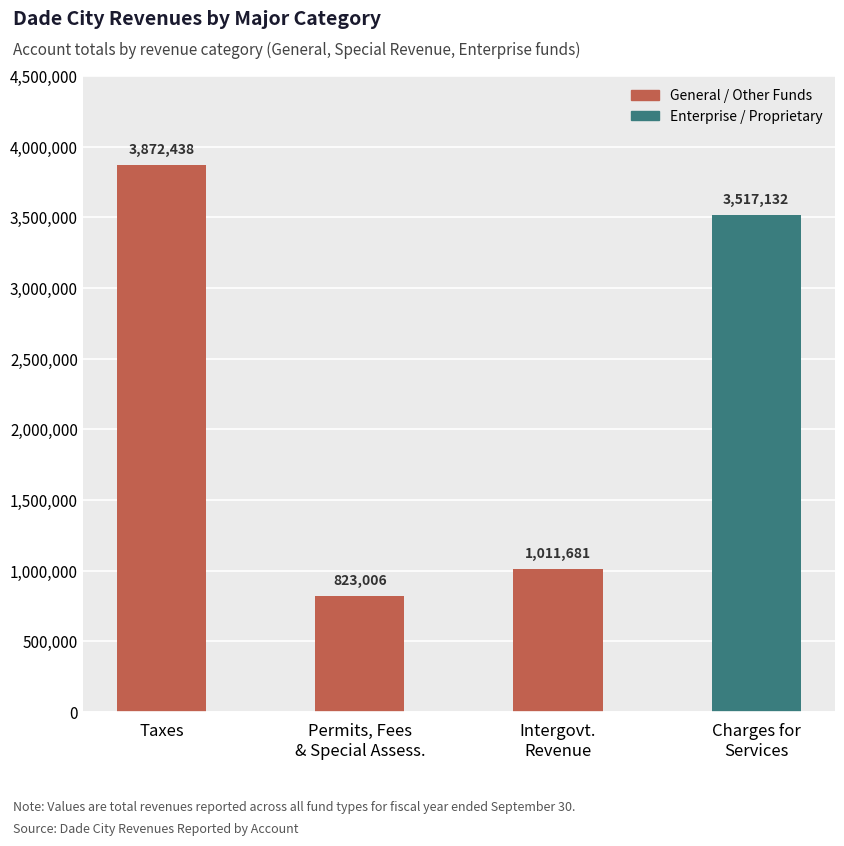

Where is the data nearest to the value 2347722?

Charges for
Services